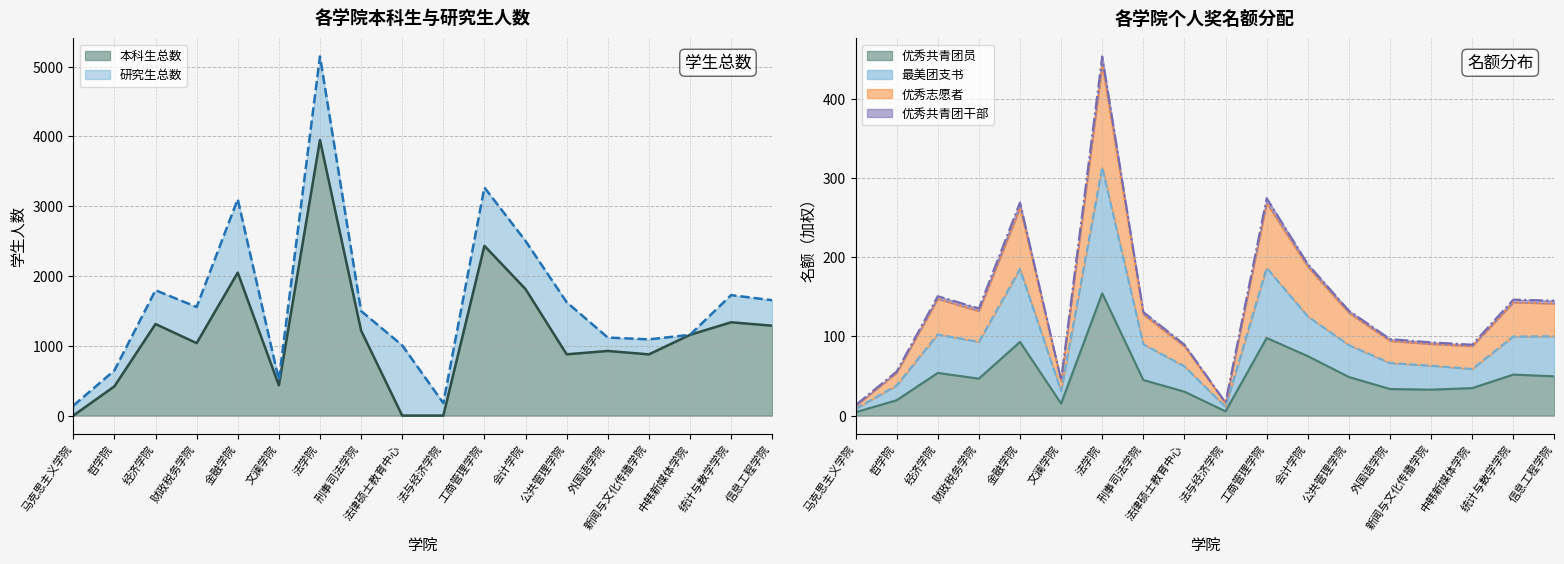

True or false: 优秀共青团员 has a value of 23.6 at 经济学院.

False